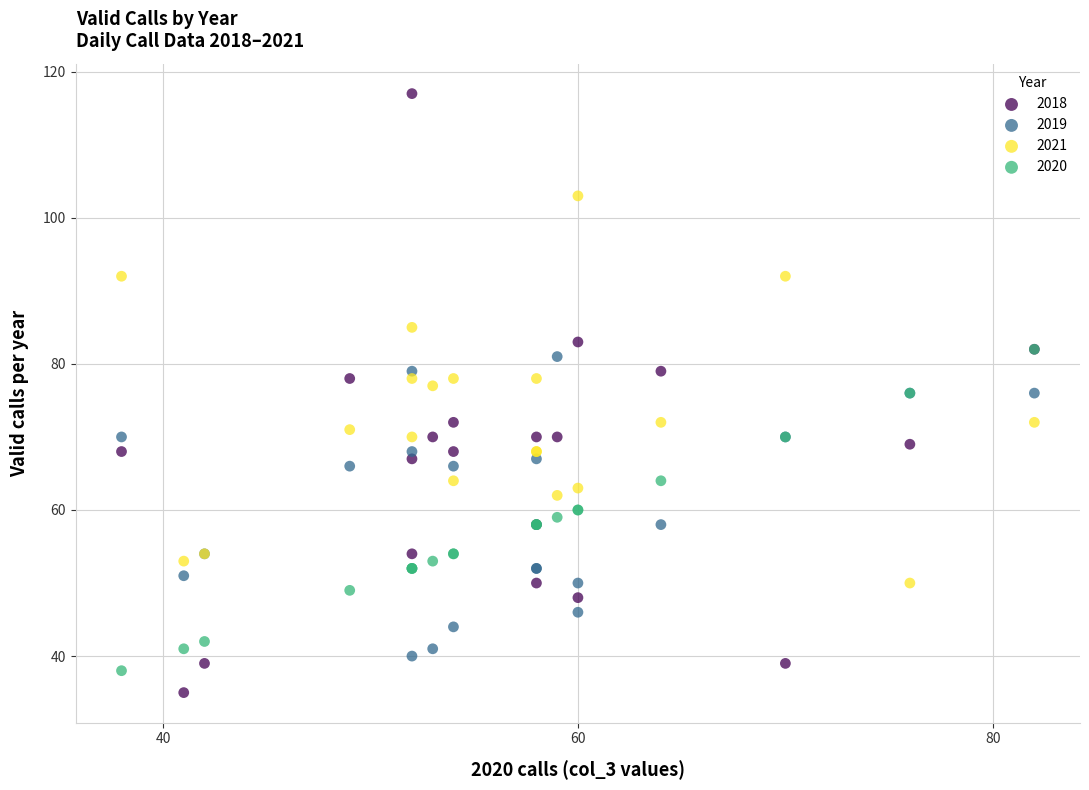

What are all the series names shown in the legend?

2018, 2019, 2021, 2020